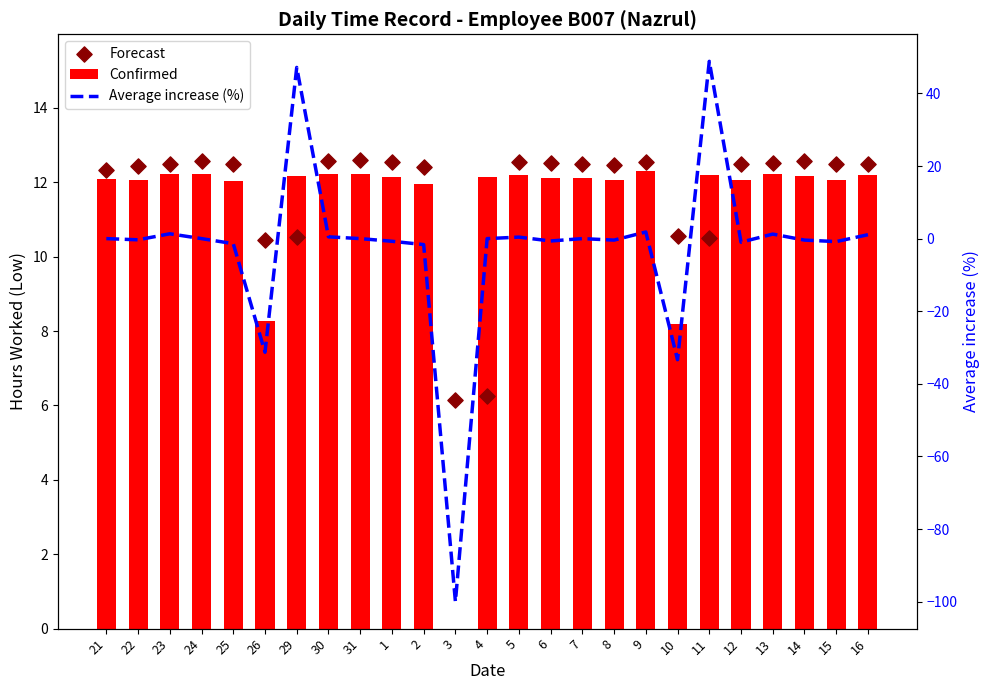

What is the total value across all series at 14?

24.3